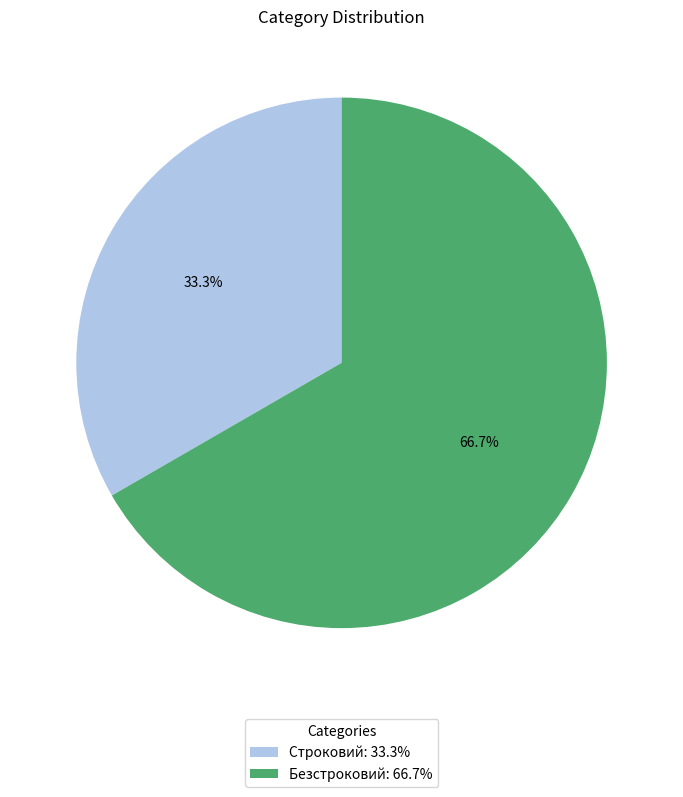

What portion of the pie excludes Строковий?

66.7%